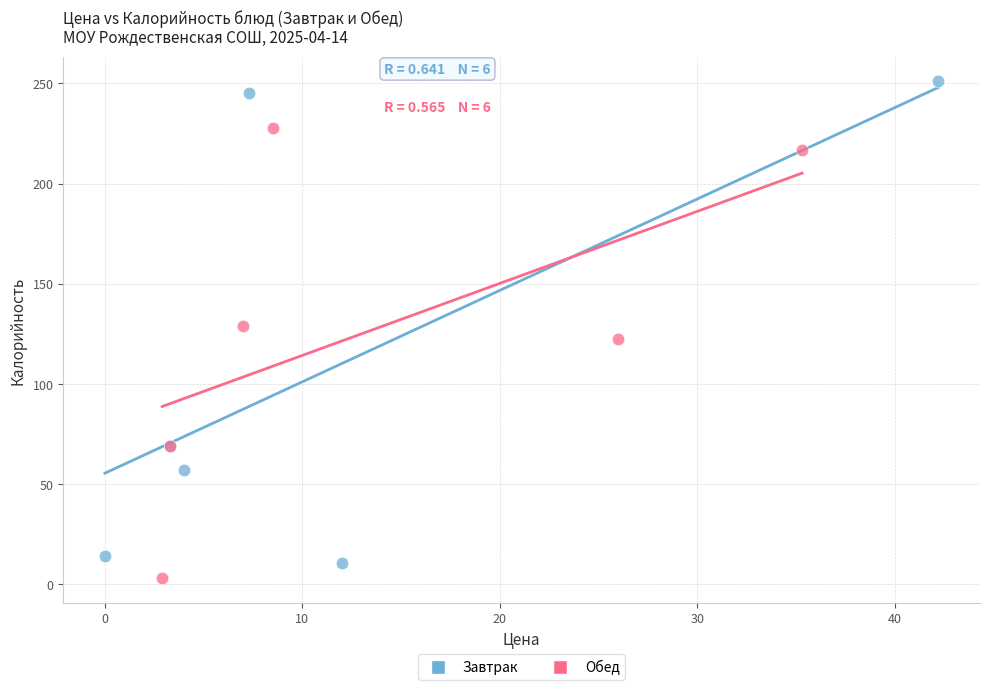

Which series reaches the maximum Y coordinate?

Завтрак